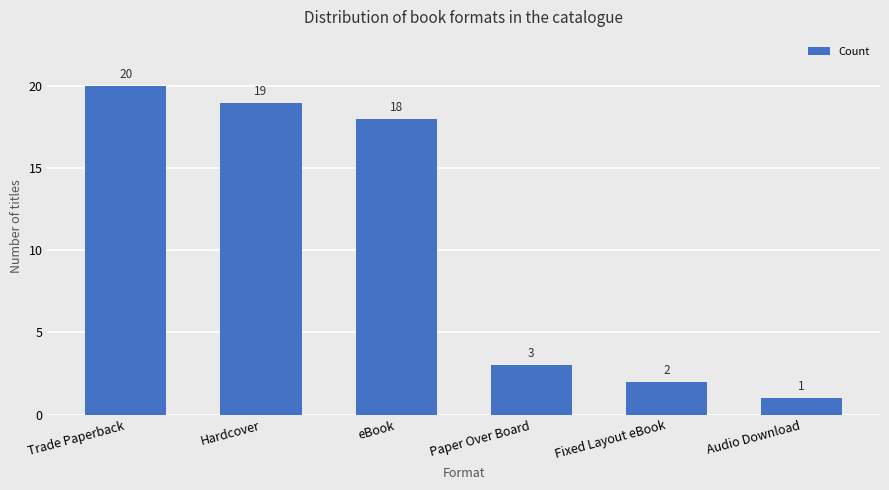

What is the difference between the second highest and minimum values?

18